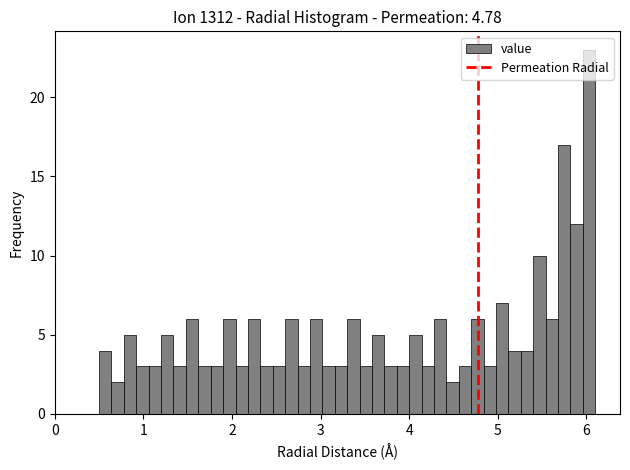

Read against the x-axis, roughly where is the centre of the tallest bar?

6.0